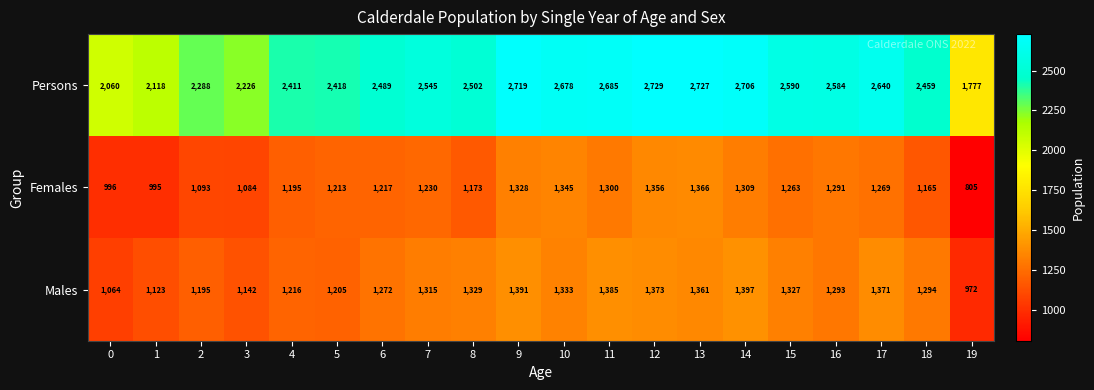

What is the minimum value shown in the chart?

805